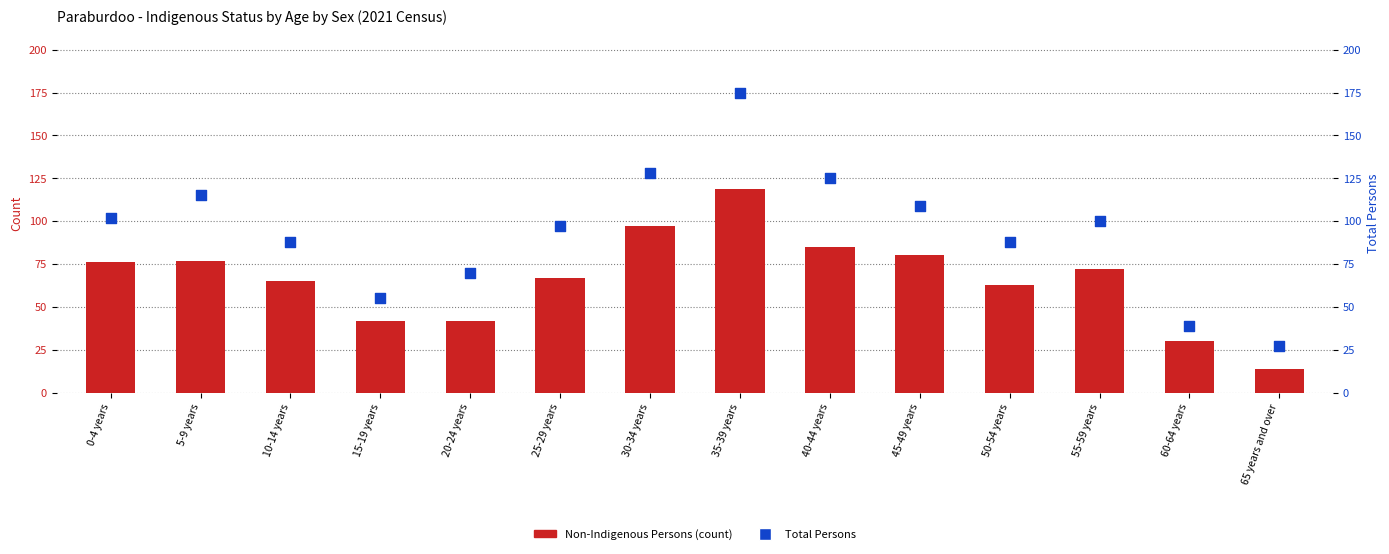

Which series has the largest total across all categories?

Total Persons